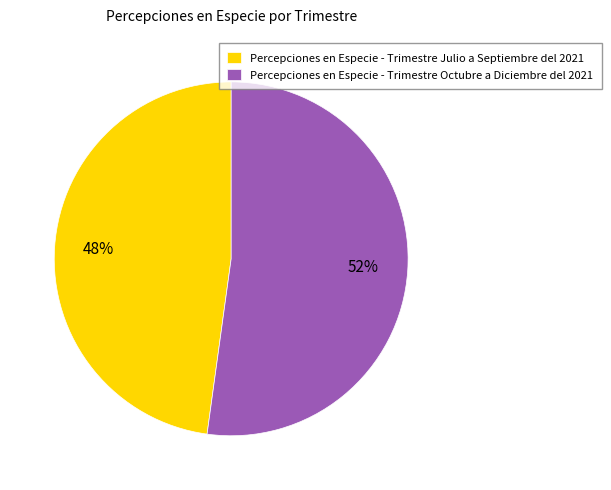

To the nearest percent, what is the average slice percentage?

50%